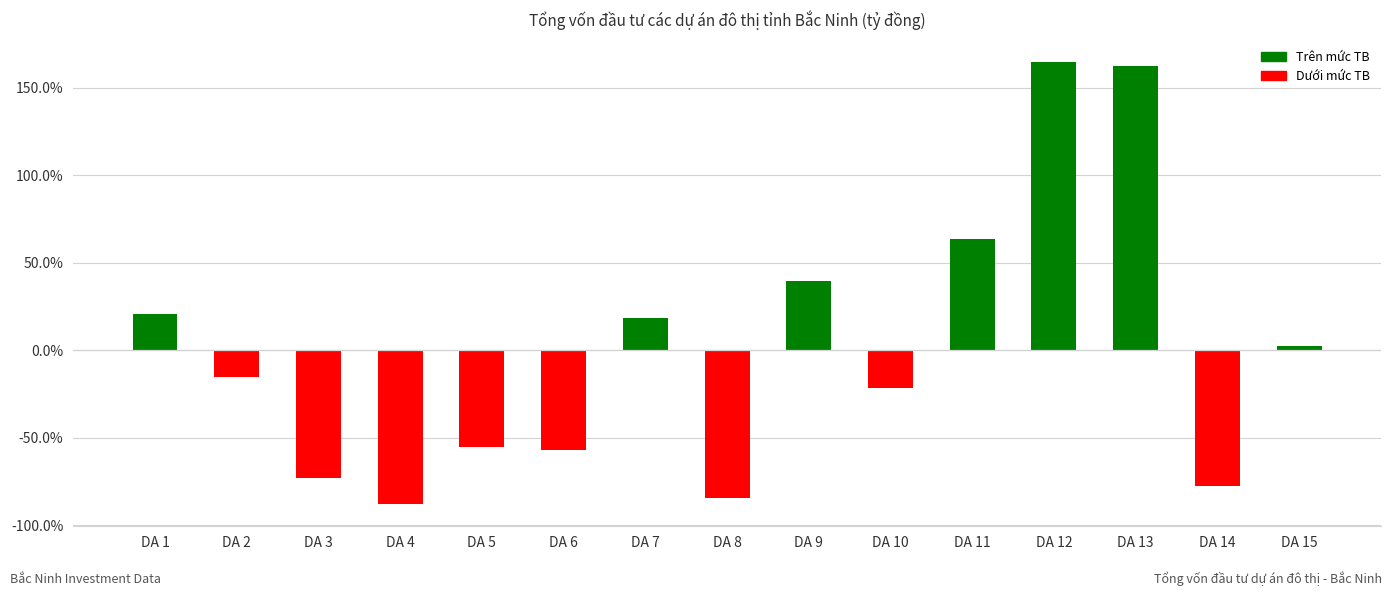

Reading left to right, what are all the values shown in this chart?

20.9	-15.3	-73.1	-87.9	-55.2	-57.2	18.4	-84.4	39.5	-21.7	63.5	164.8	162.6	-77.6	2.6